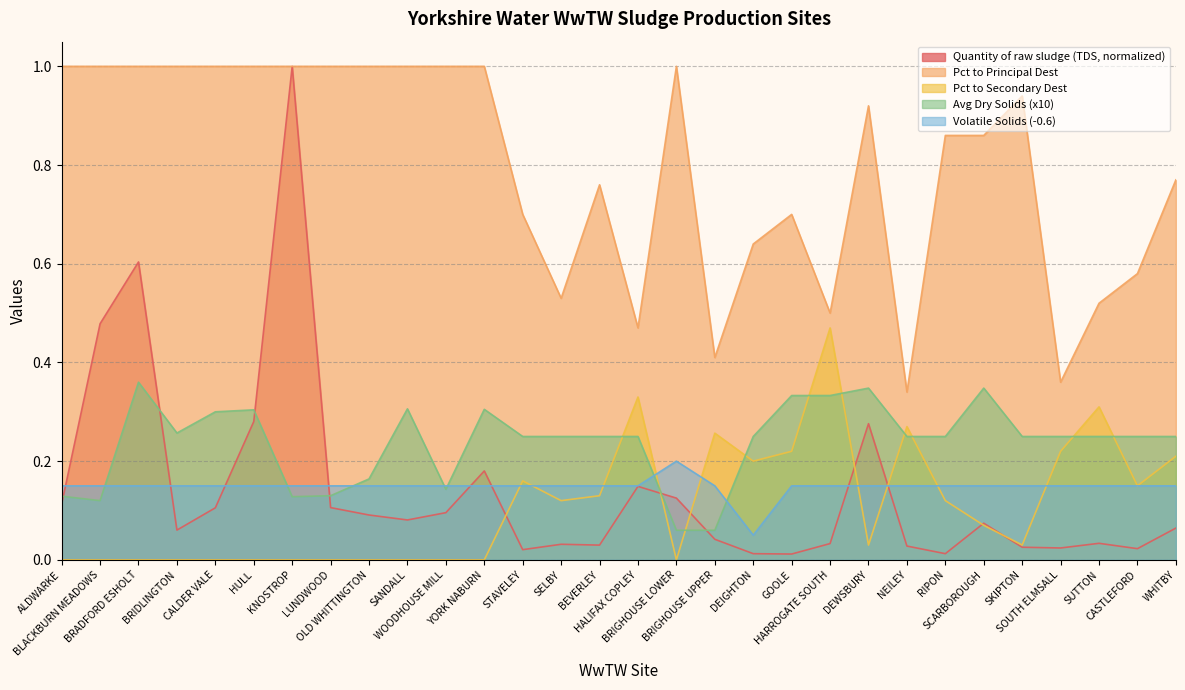

What position from the left is ALDWARKE?

1